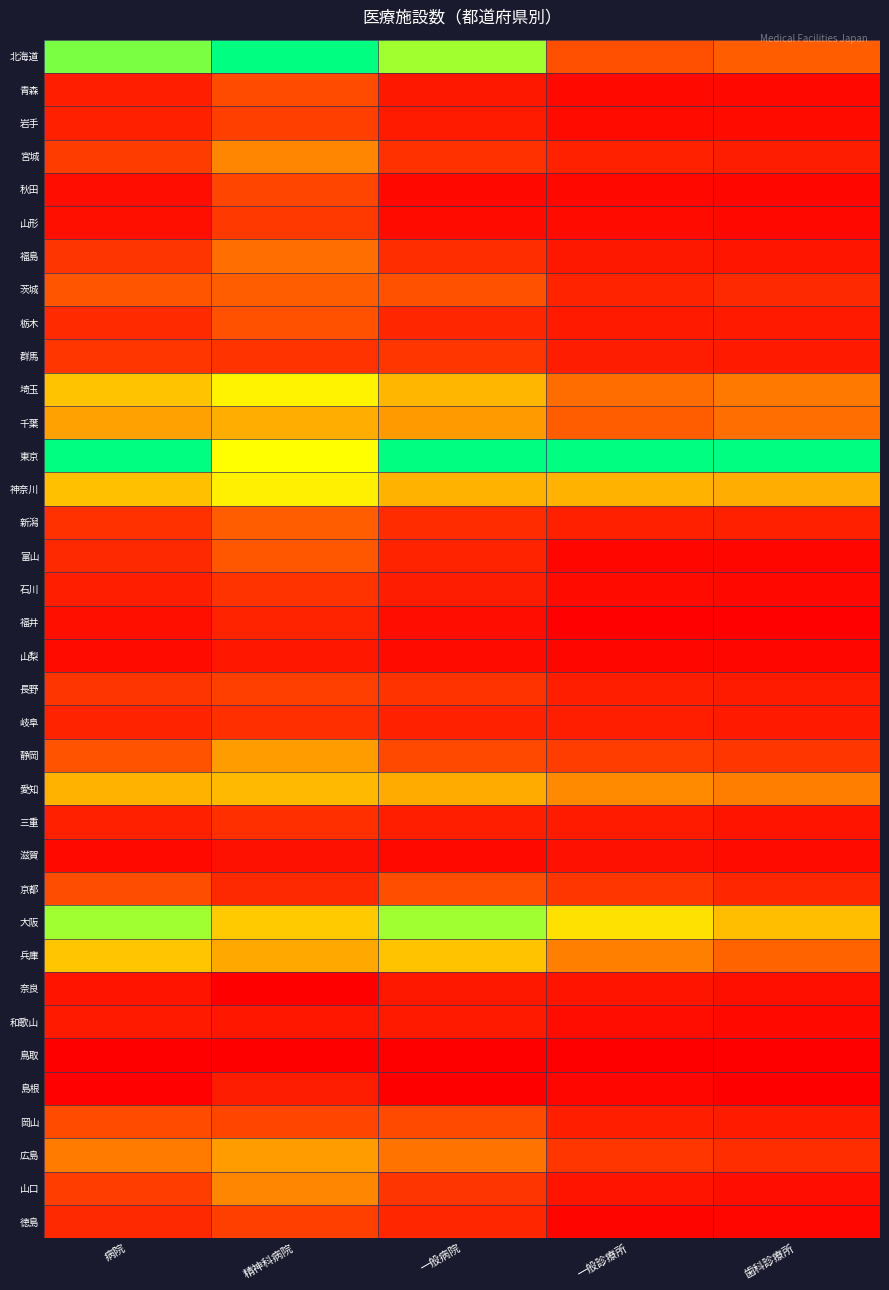

Rank the series by their maximum value, from highest to lowest.

北海道, 東京, 大阪, 埼玉, 神奈川, 兵庫, 愛知, 千葉, 静岡, 広島, 宮城, 山口, 福島, 茨城, 新潟, 富山, 栃木, 京都, 岡山, 青森, 秋田, 岩手, 長野, 徳島, 山形, 群馬, 石川, 岐阜, 三重, 福井, 島根, 和歌山, 奈良, 山梨, 滋賀, 鳥取